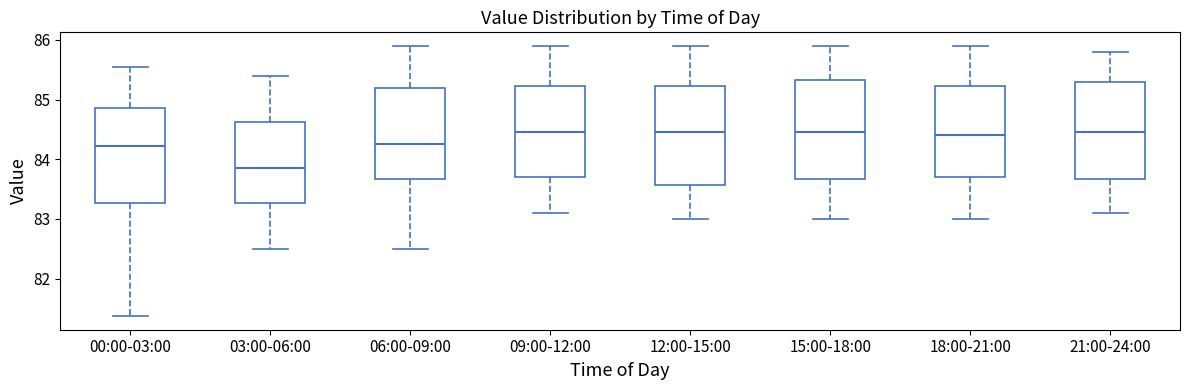

Which box has the lowest median line?

03:00-06:00